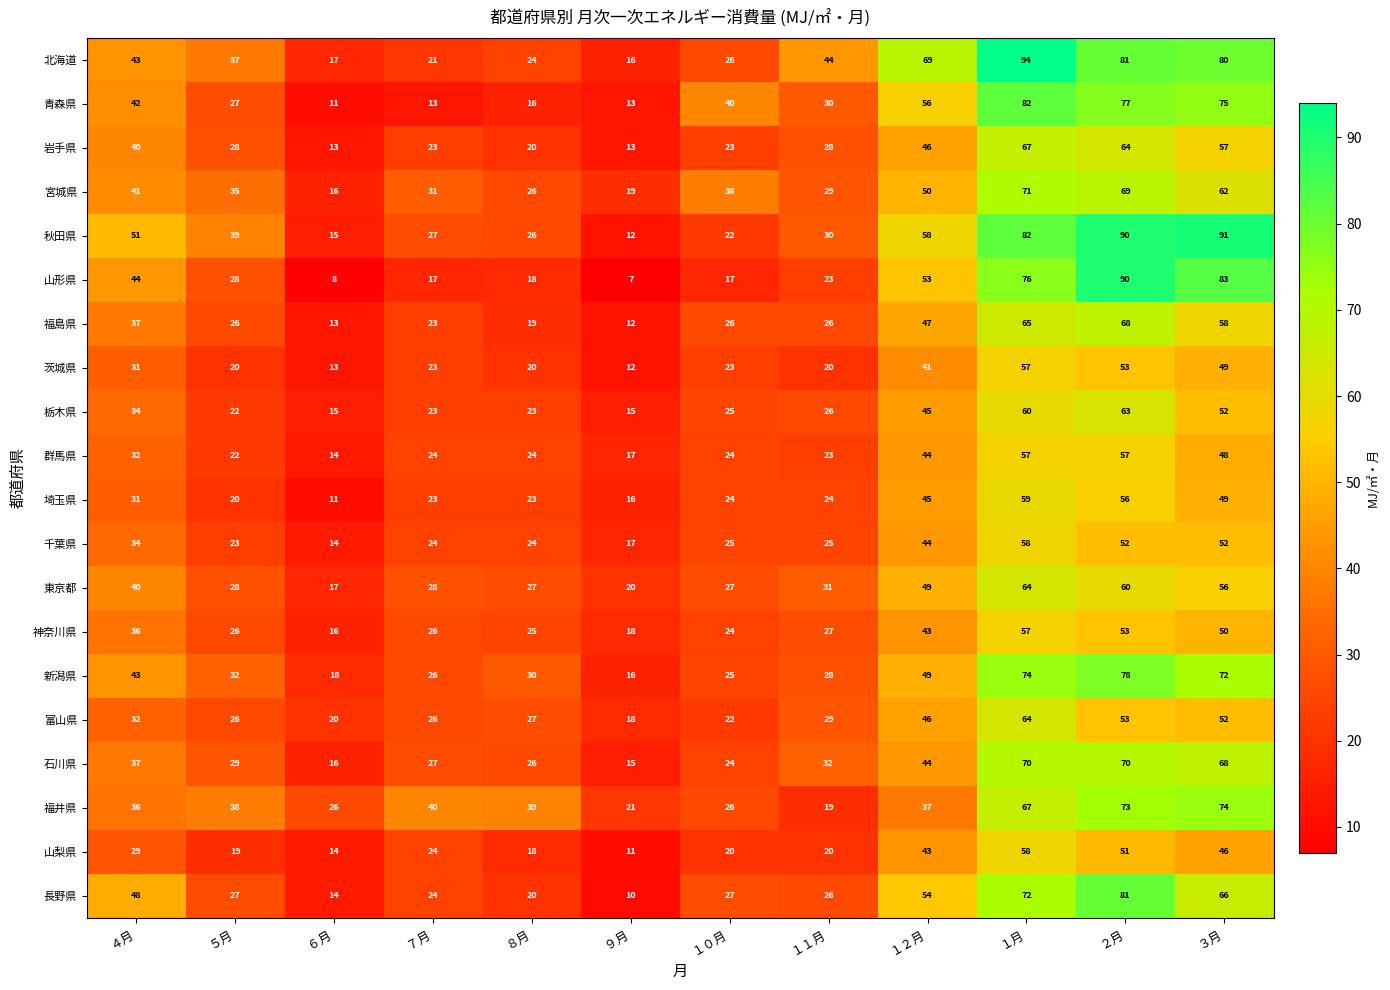

What is the difference between the maximum and minimum values in the 東京都 series?

47